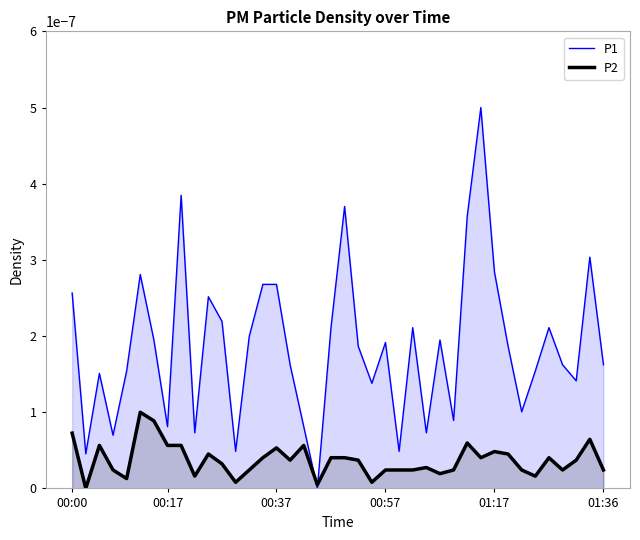

How many lines are shown in the chart?

2